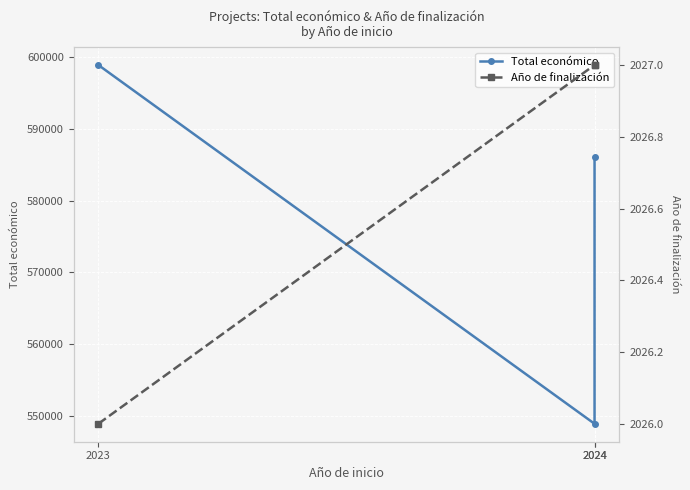

What are all the series names shown in the legend?

Total económico, Año de finalización